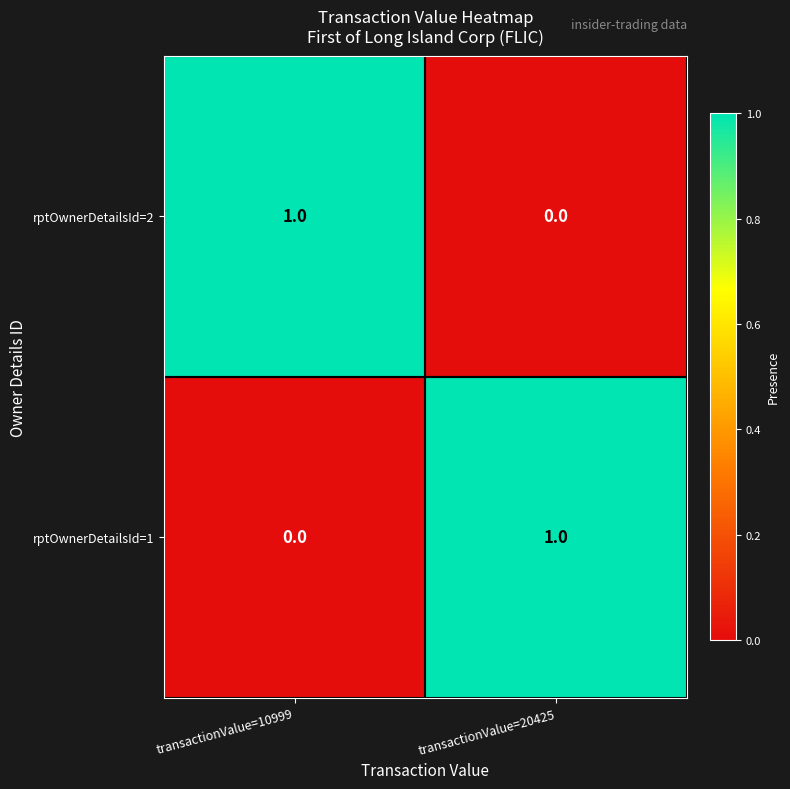

Reading left to right, extract all data points from this chart.

rptOwnerDetailsId=2: 1	0
rptOwnerDetailsId=1: 0	1